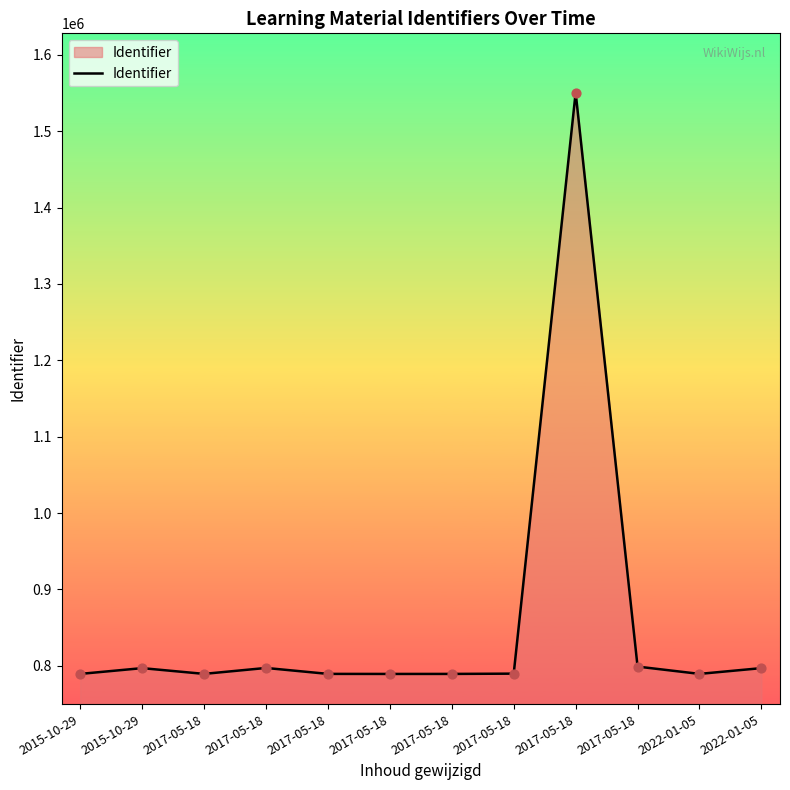

What is the ratio of the value at 2017-05-18 to the value at 2017-05-18?

1.0